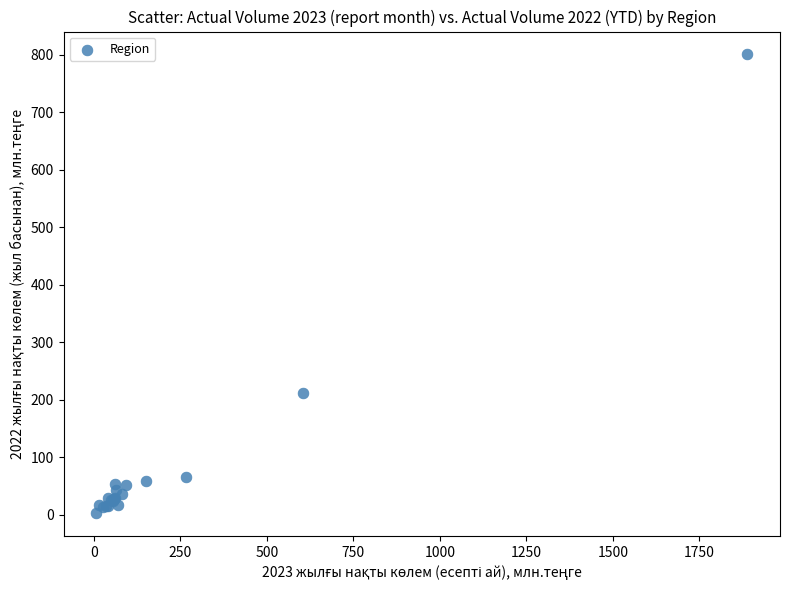

What Y value in the scatter plot is closest to 402?

212.0